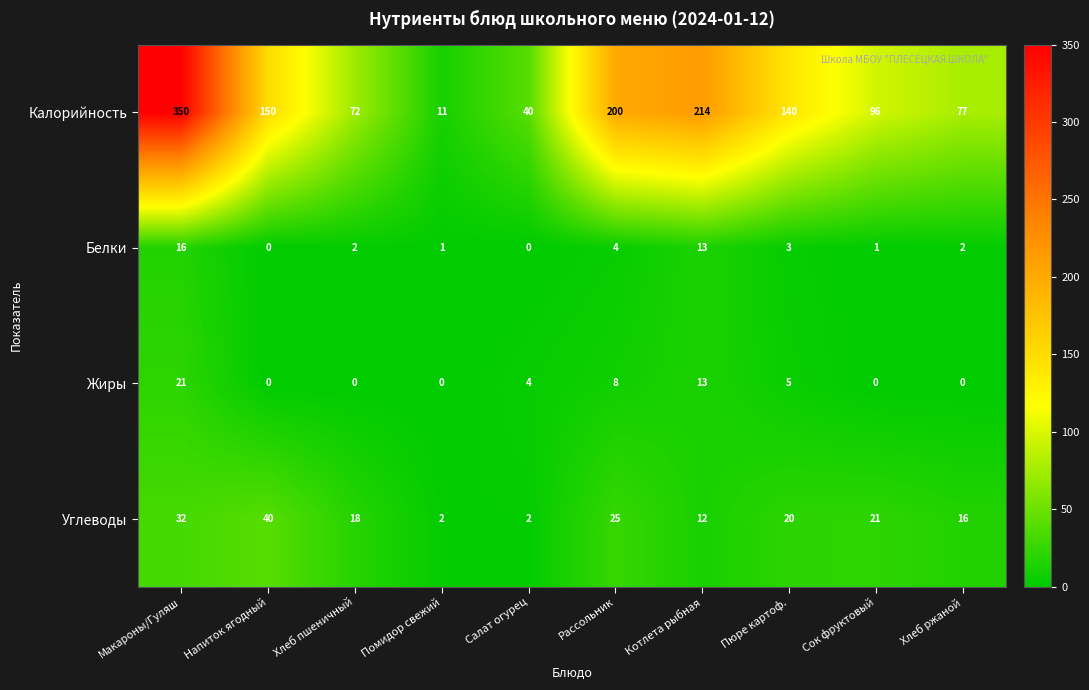

True or false: Углеводы has a value of 20 at Пюре картоф..

True